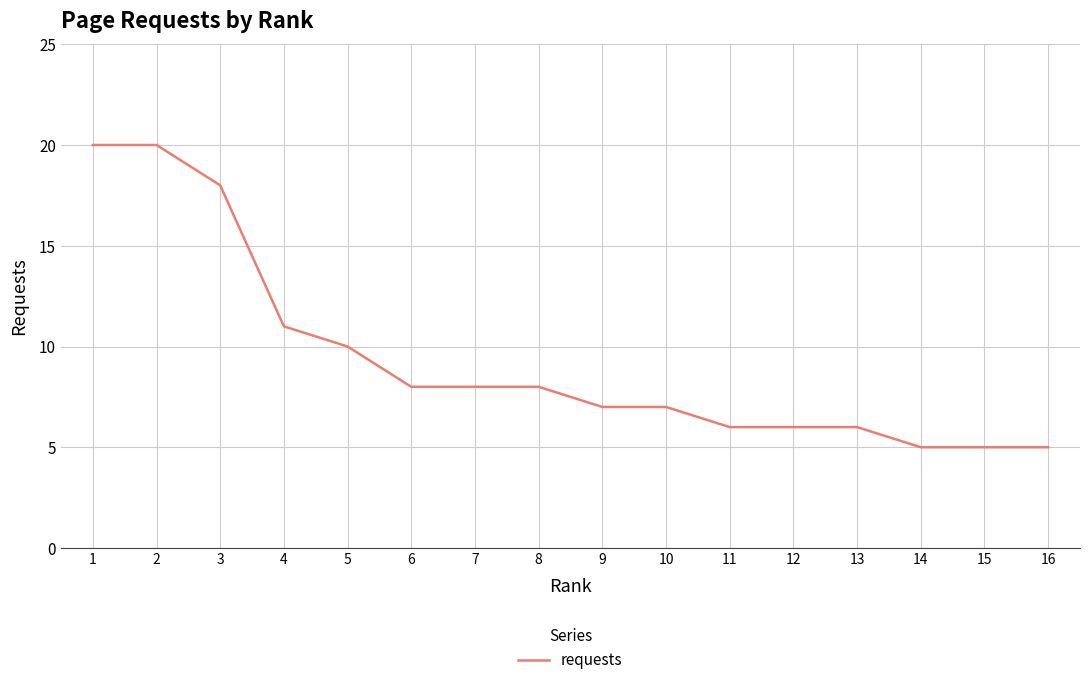

Approximately how many times larger is the value at 11 compared to 10?

0.9